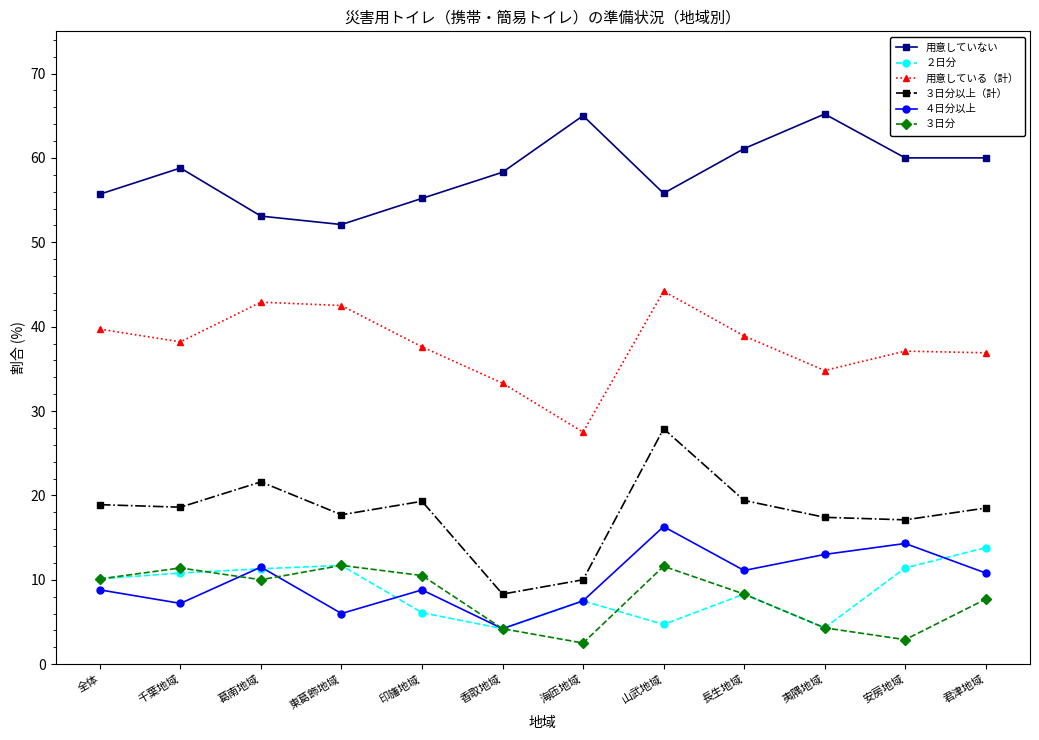

What is the difference between the second highest and minimum values in the 用意している（計） series?

15.4